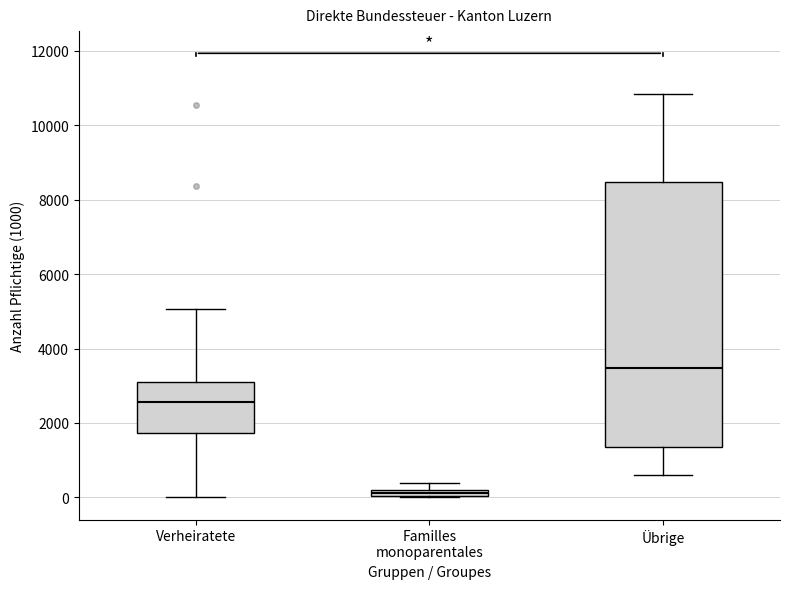

Where is the lower edge of the box for Familles monoparentales on the y-axis? The values are not printed on the chart, so give them approximately, as read against the axis.

0